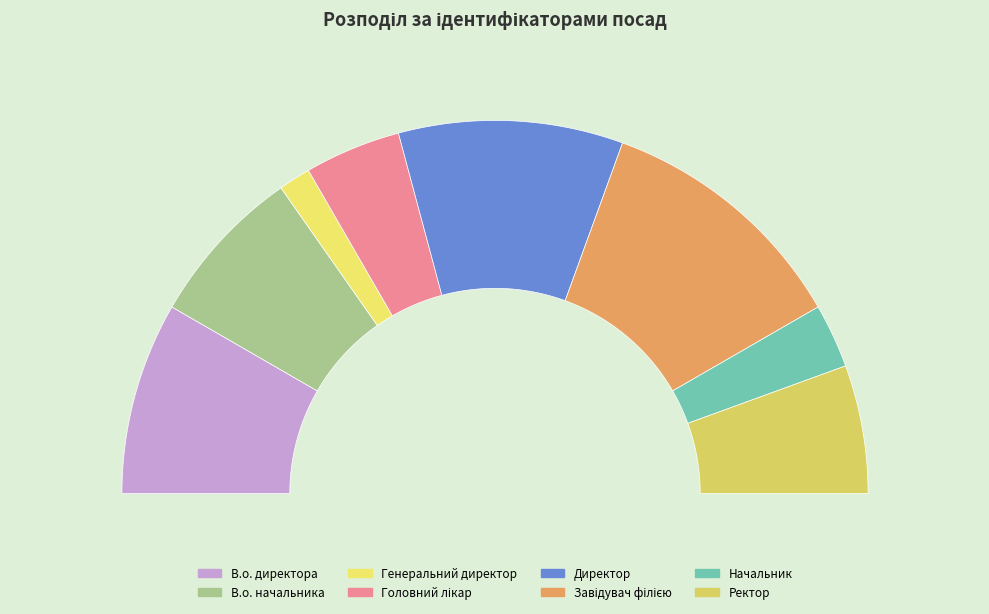

To the nearest percent, what is the combined percentage of Ректор and Головний лікар?

19%